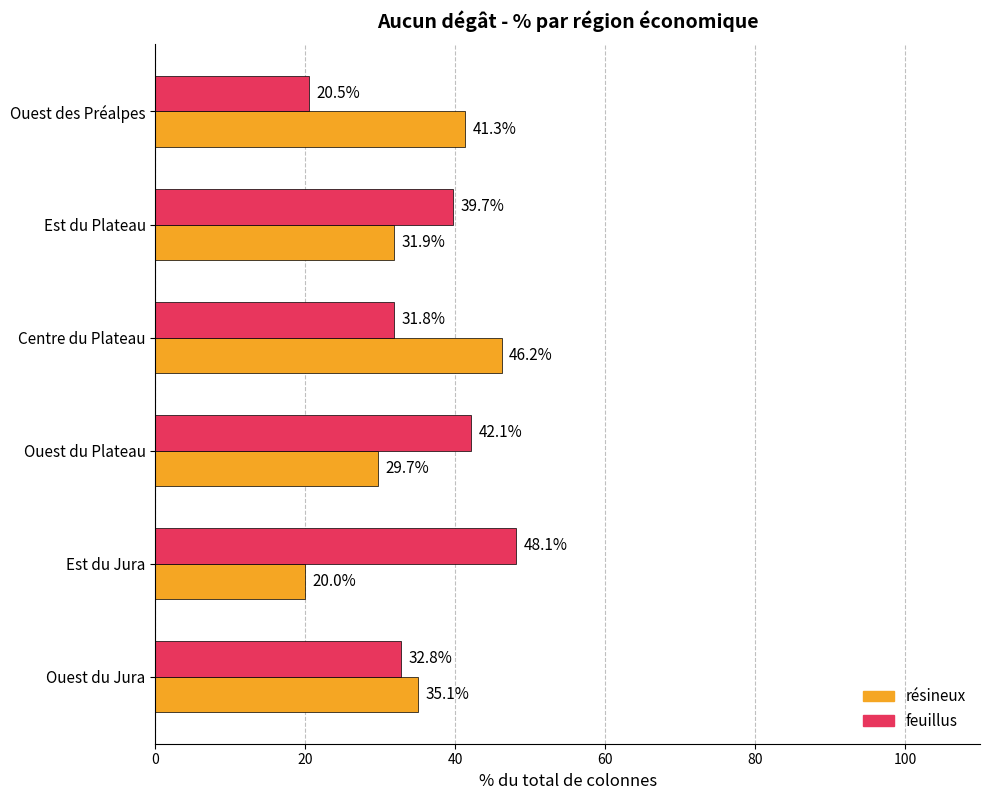

The value of feuillus at Centre du Plateau is 31.8. True or false?

True